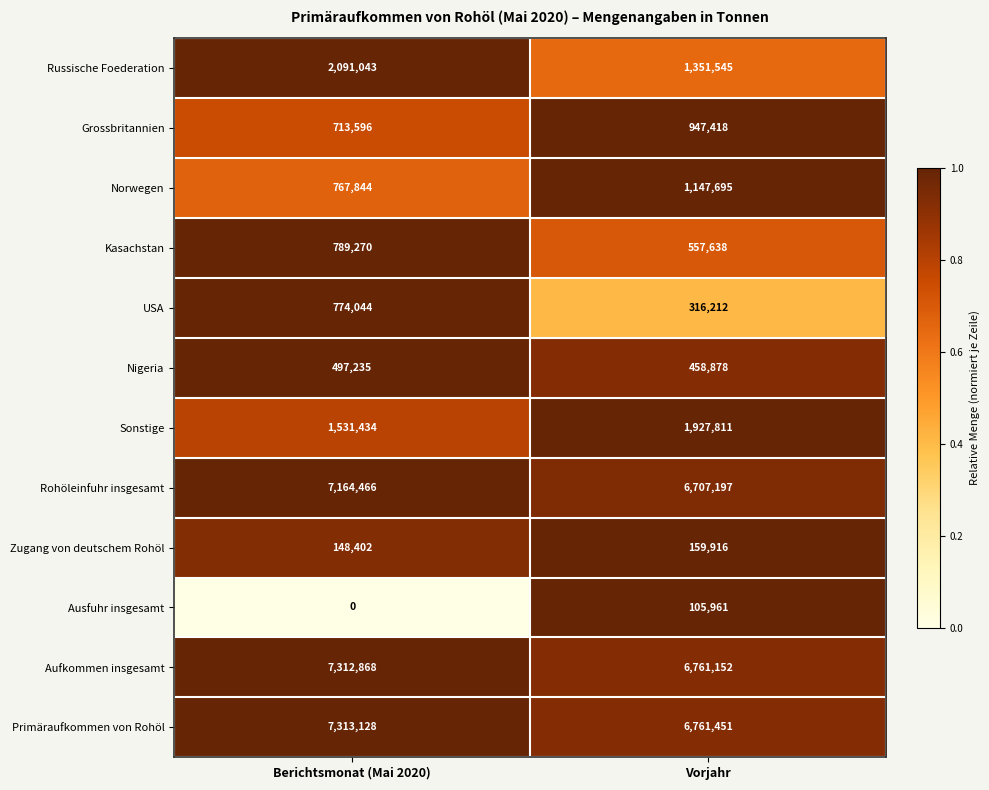

Is the value of USA at Vorjahr greater than the value of Sonstige at Berichtsmonat (Mai 2020)?

No